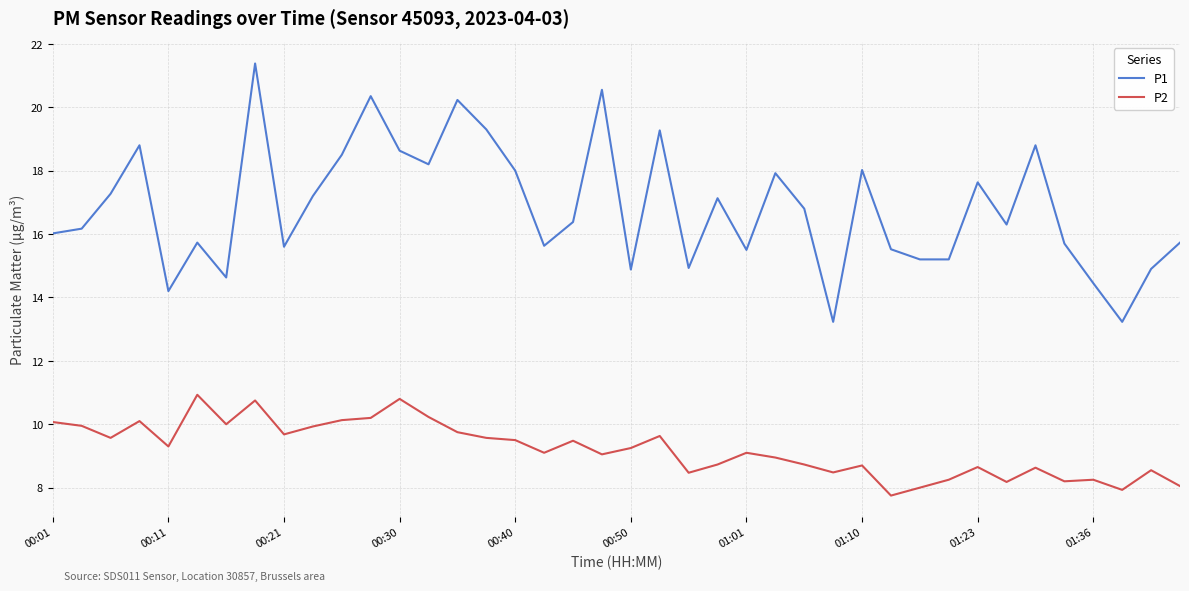

True or false: P2 and P1 cross at least once.

False